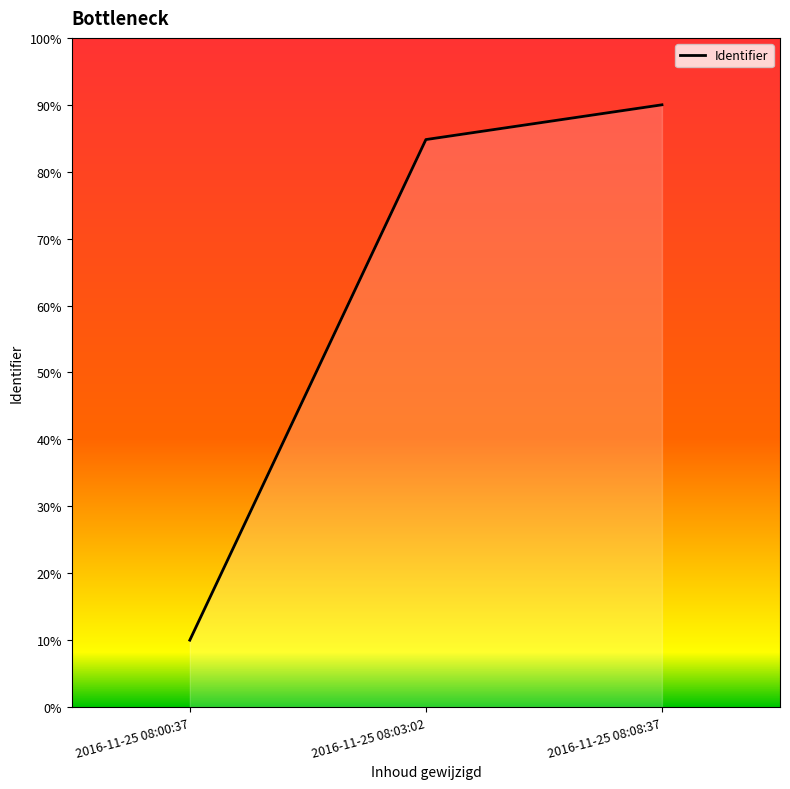

Rank the categories by value from lowest to highest.

2016-11-25 08:00:37, 2016-11-25 08:03:02, 2016-11-25 08:08:37